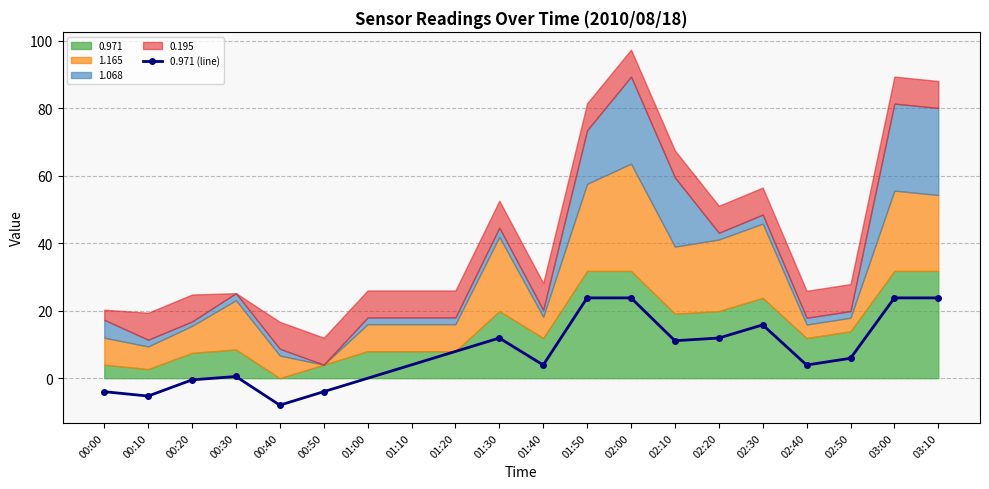

How many values exceed 5?

9